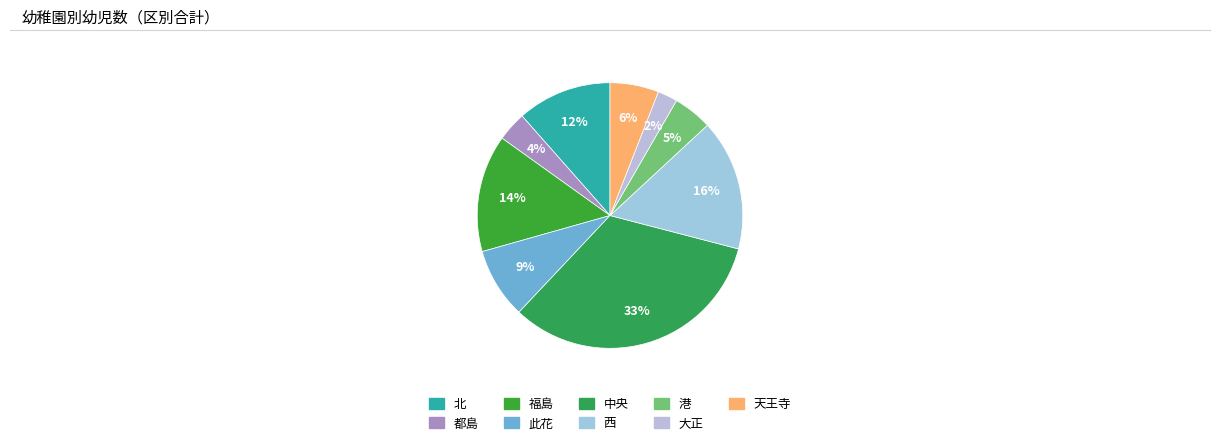

To the nearest percent, what portion does 港 represent?

5%